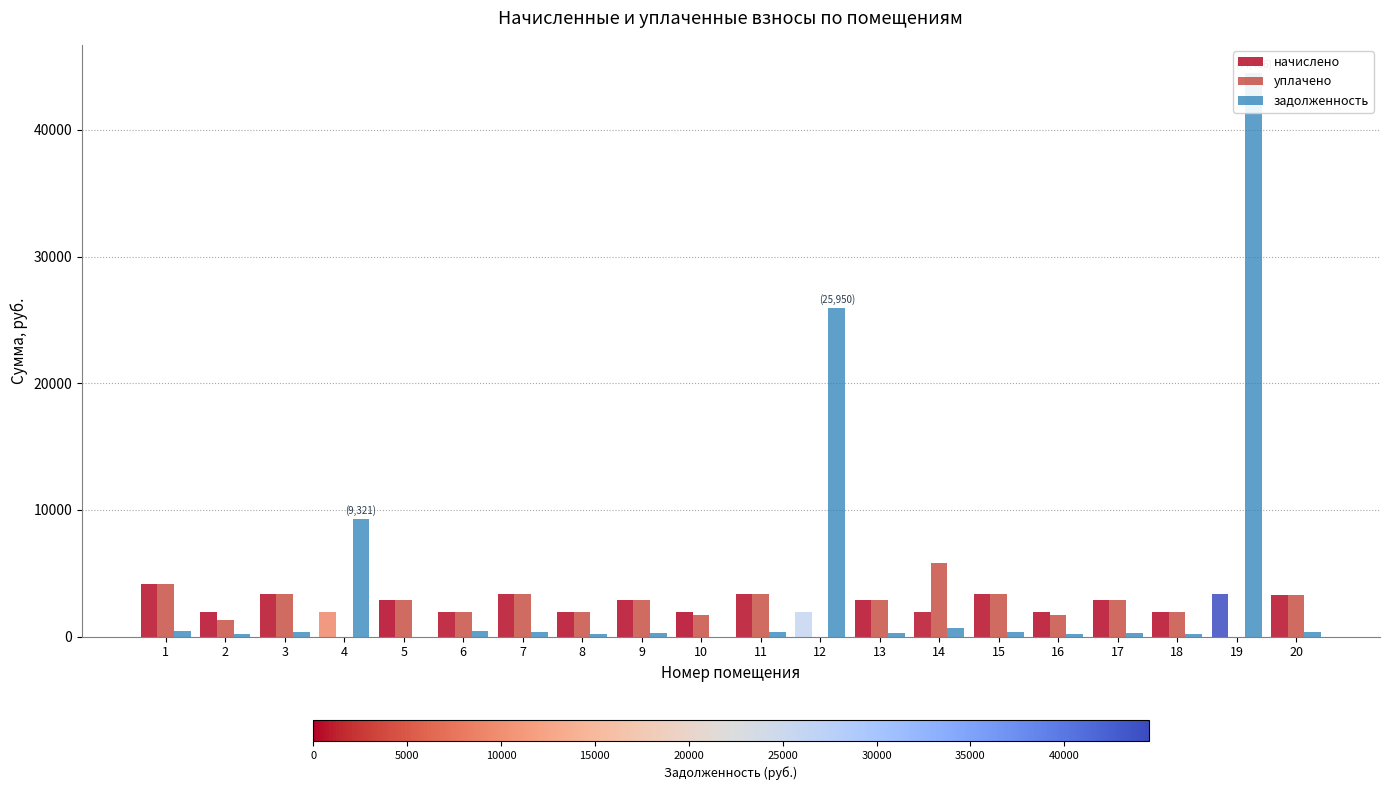

Reading left to right, extract all data points from this chart.

начислено: 4124.6	1912.0	3354.3	1950.3	2873.5	1906.6	3343.3	1950.3	2873.5	1906.6	3343.3	1950.3	2873.5	1906.6	3343.3	1950.3	2873.5	1906.6	3343.3	3310.6
уплачено: 4124.6	1278.5	3353.4	0.0	2873.5	1906.6	3334.7	1950.3	2874.2	1694.7	3342.1	0.0	2873.5	5789.3	3343.3	1733.6	2873.5	1906.6	0.0	3310.6
задолженность: 459.6	217.2	373.6	9320.8	0.0	425.7	371.5	216.7	318.4	0.0	370.8	25950.3	319.3	640.7	371.5	216.7	319.3	211.8	44485.6	367.8